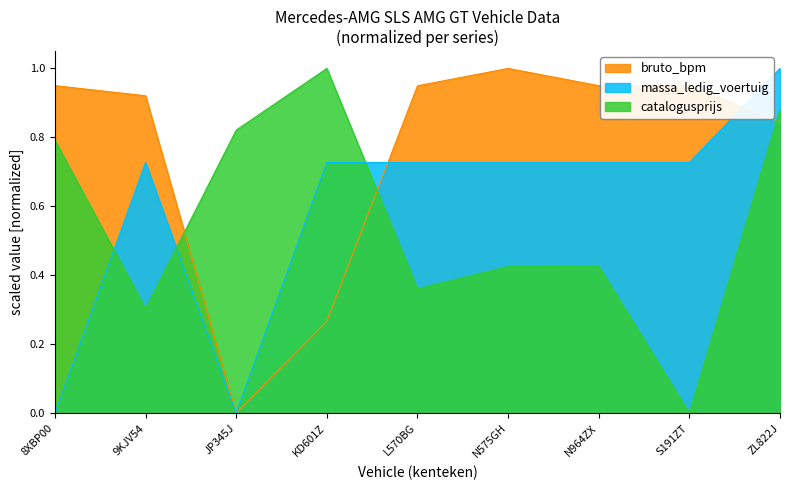

At which category does bruto_bpm reach its first local valley?

JP345J